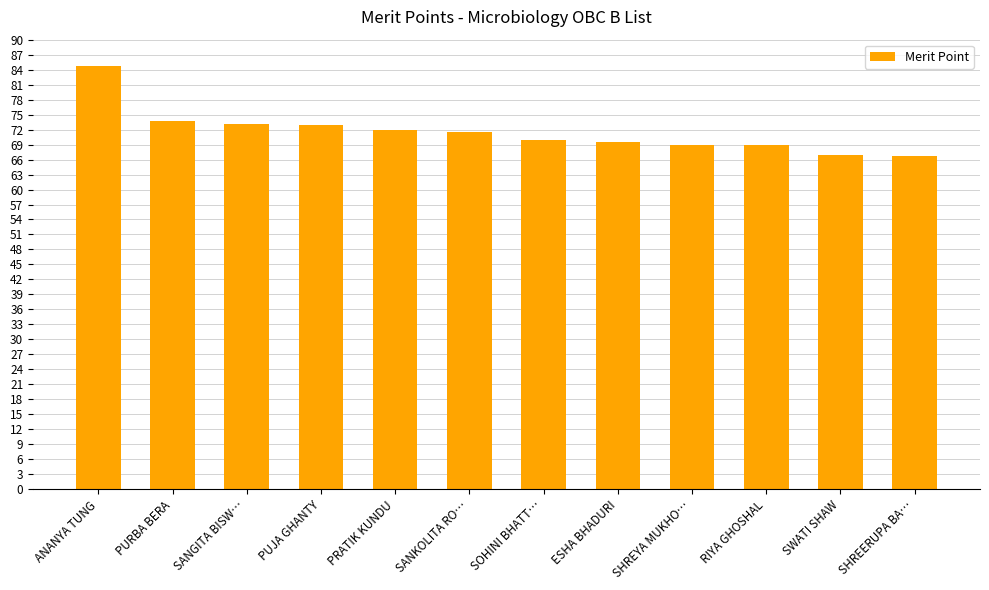

What is the greatest value displayed?

84.6